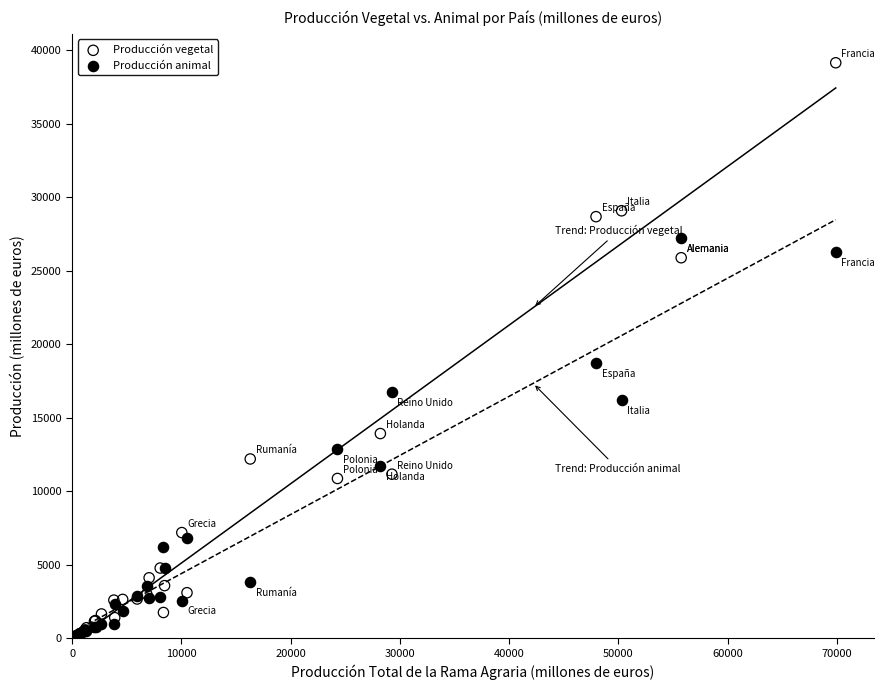

In the Producción vegetal series, what Y value is closest to 19600?

13936.5